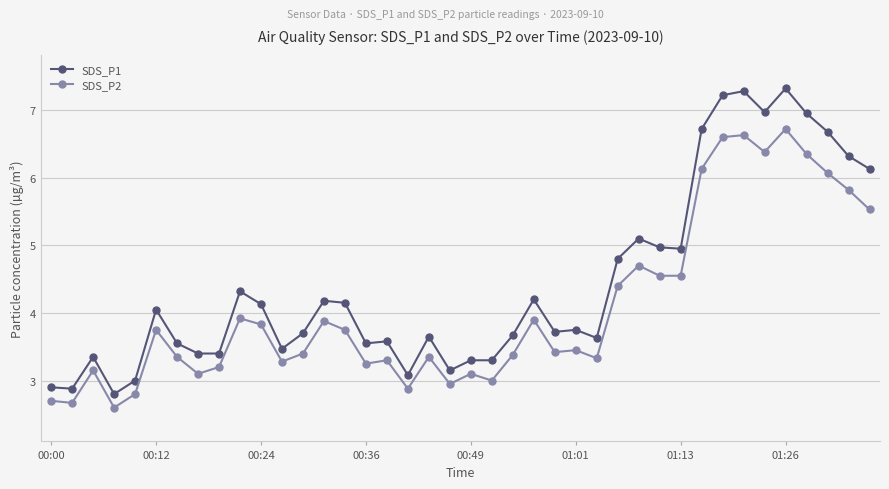

What is the value of the SDS_P1 point at the 23rd from the left?

3.7